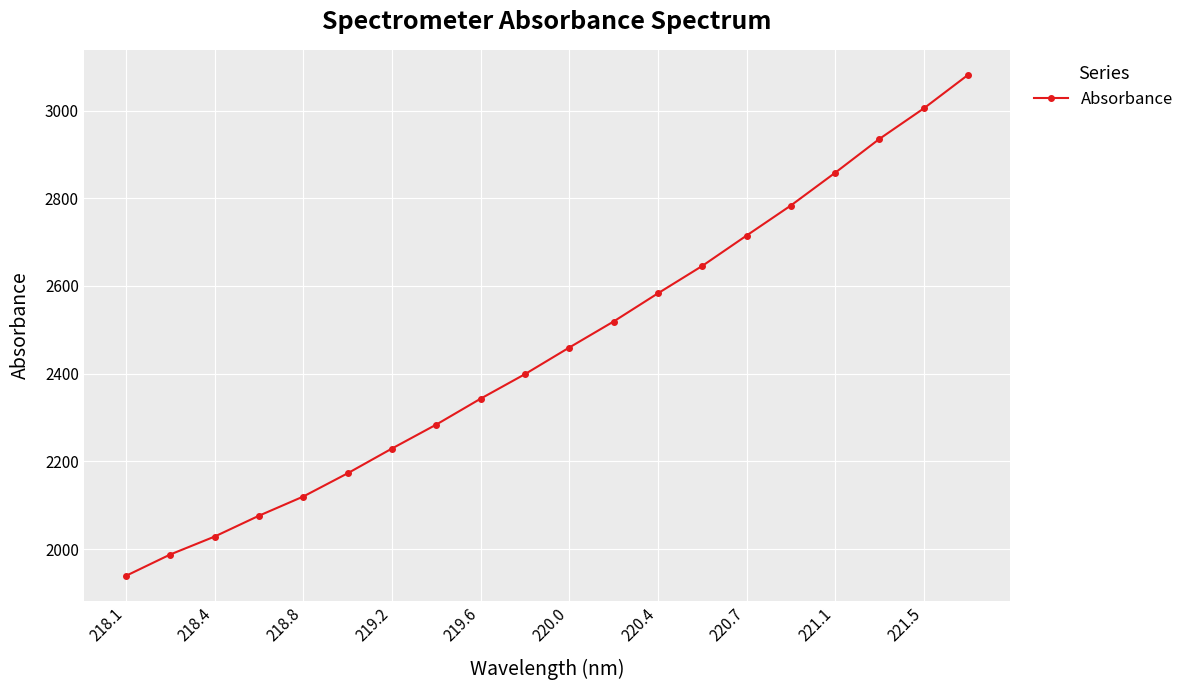

What is the average value?

2458.2